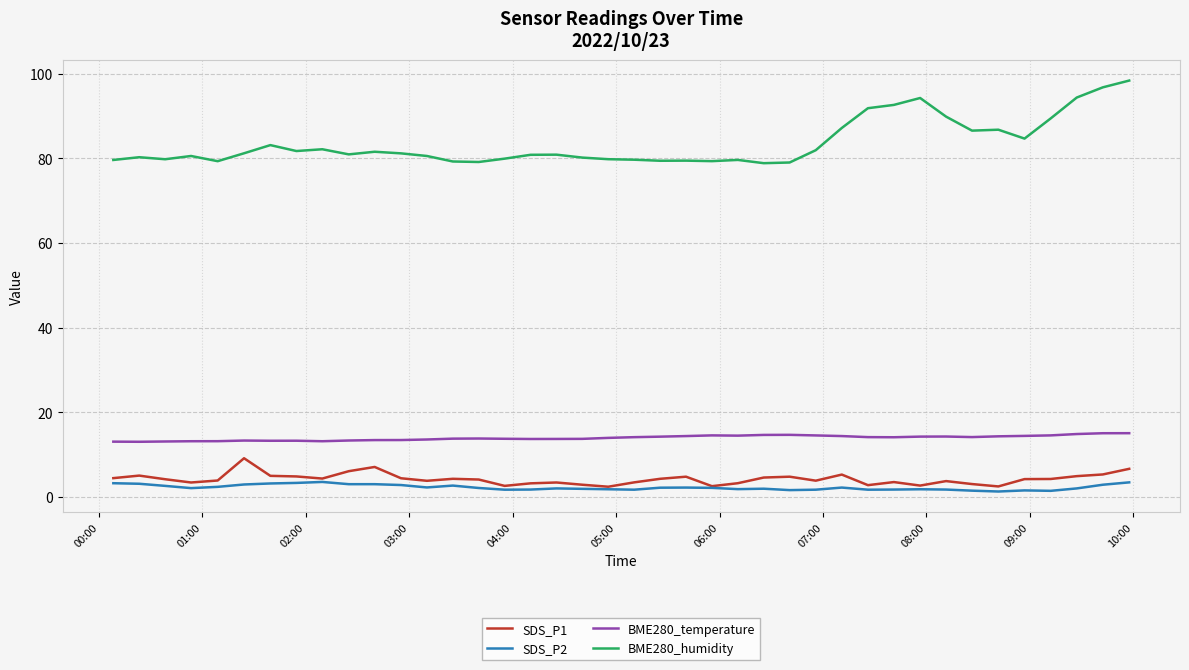

What is the greatest value displayed?

98.4